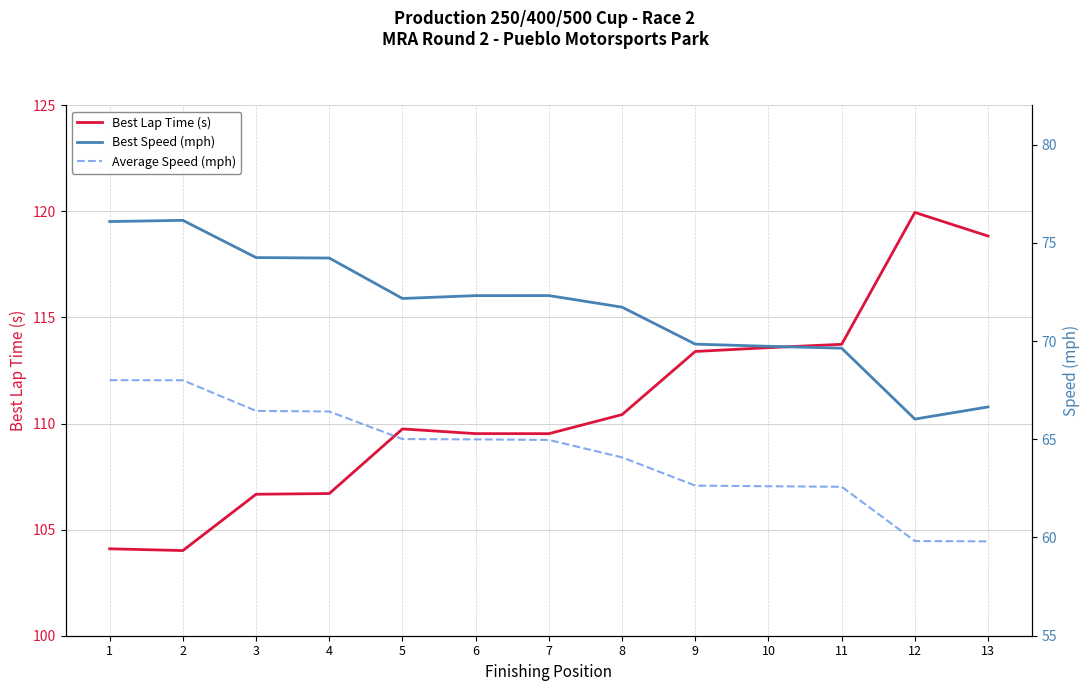

Reading left to right, what are all the values shown in this chart?

Best Lap Time (s): 1=104.1	2=104.0	3=106.7	4=106.7	5=109.7	6=109.5	7=109.5	8=110.4	9=113.4	10=113.6	11=113.7	12=120.0	13=118.8
Best Speed (mph): 1=76.1	2=76.1	3=74.2	4=74.2	5=72.2	6=72.3	7=72.3	8=71.7	9=69.8	10=69.7	11=69.6	12=66.0	13=66.6
Average Speed (mph): 1=68.0	2=68.0	3=66.4	4=66.4	5=65.0	6=65.0	7=65.0	8=64.1	9=62.6	10=62.6	11=62.6	12=59.8	13=59.8